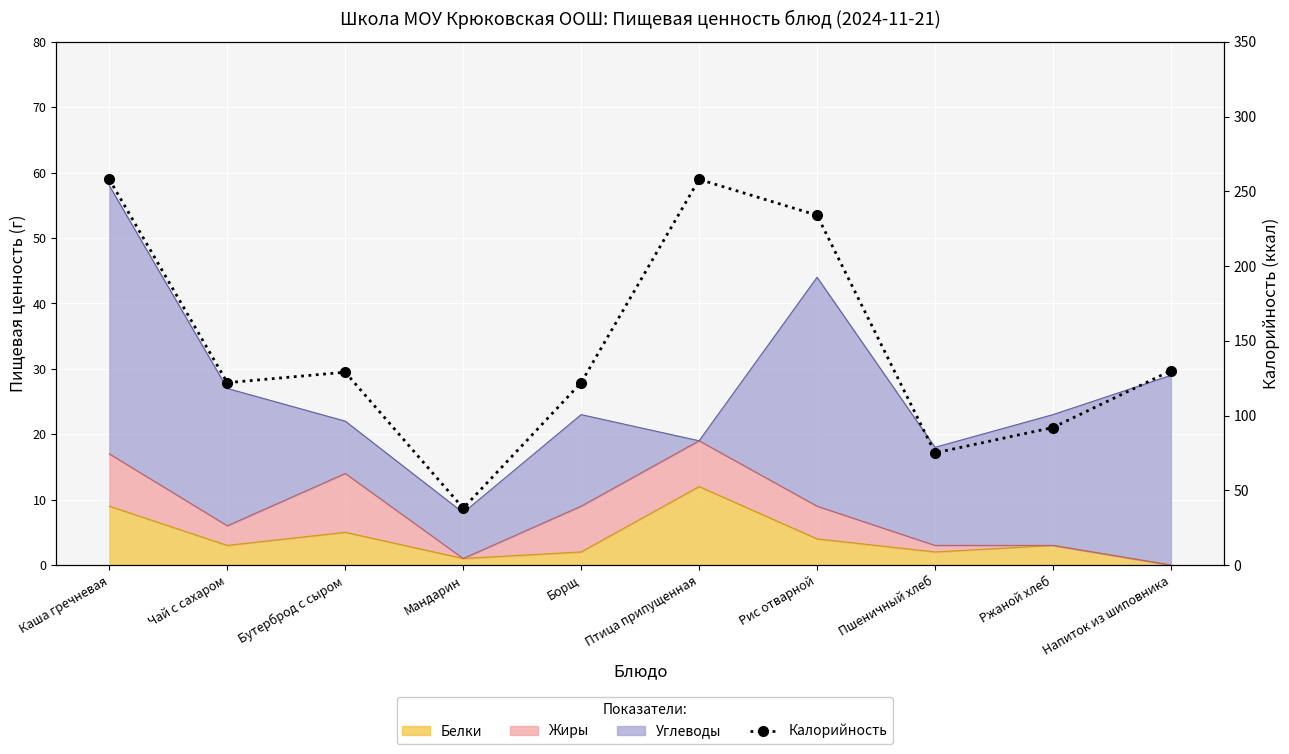

How many interior local peaks (higher than both neighbors) does the data have?

2